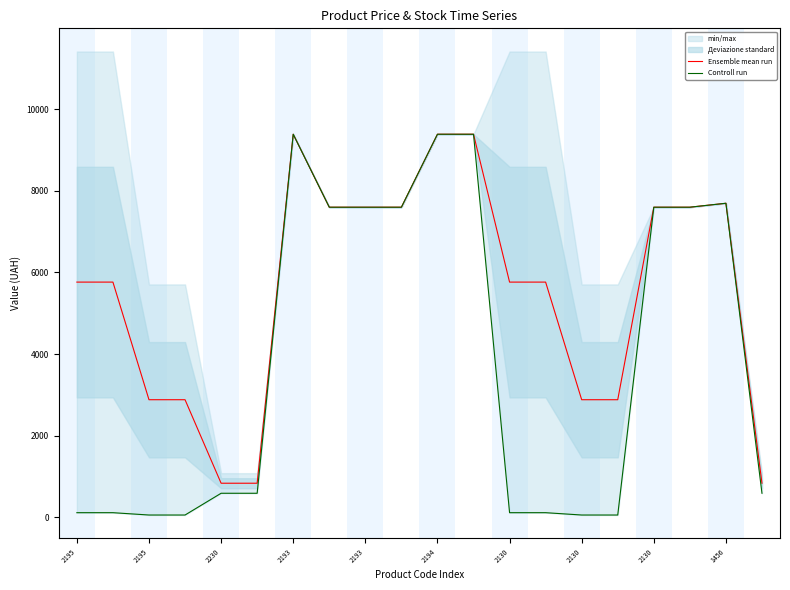

Is the value of Controll run at 17 greater than the value of Ensemble mean run at 2130?

No